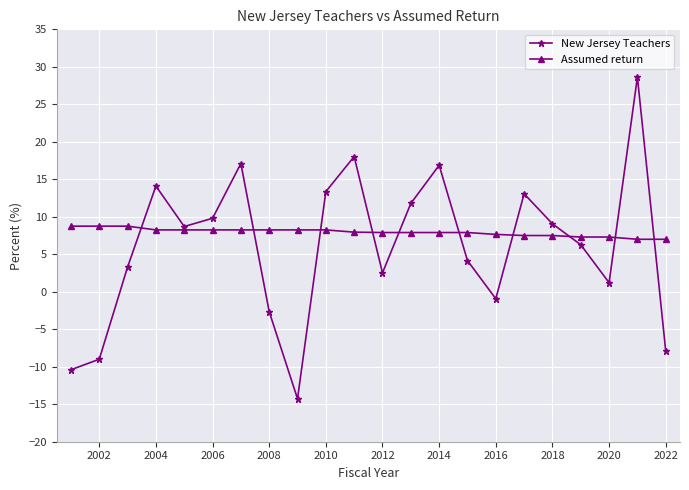

What is the maximum value shown in the chart?

28.6